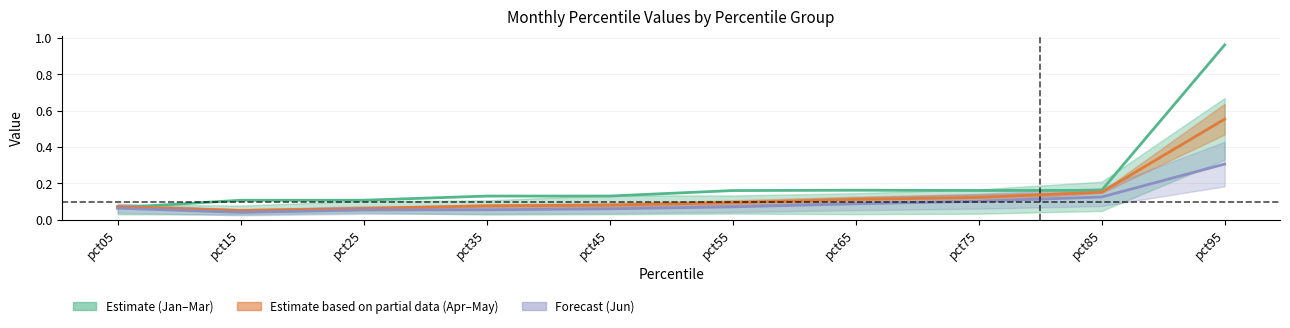

What is the sum of the Feb (Estimate) values at pct95 and pct05?

1.0